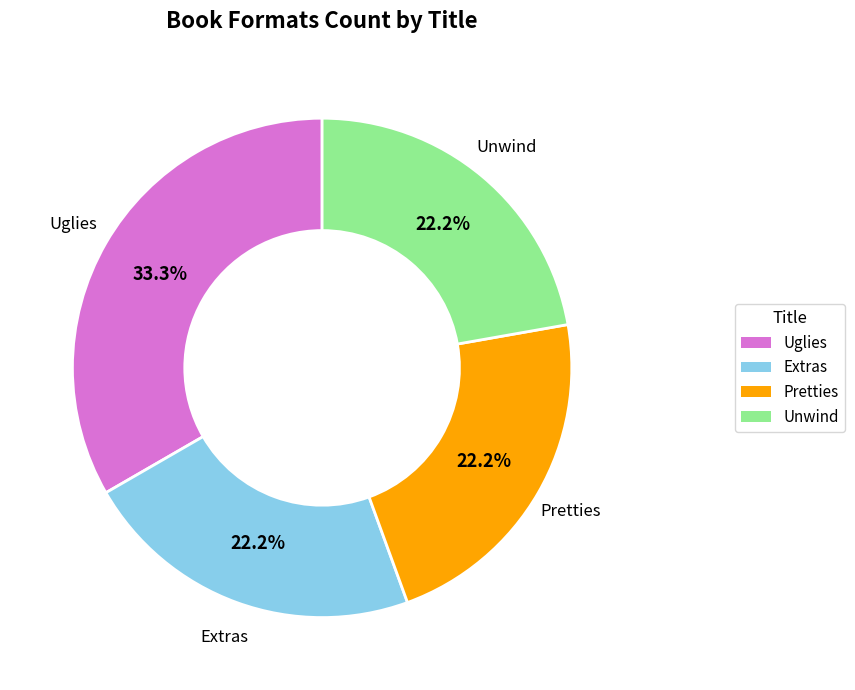

What percentage is NOT represented by Unwind?

77.8%